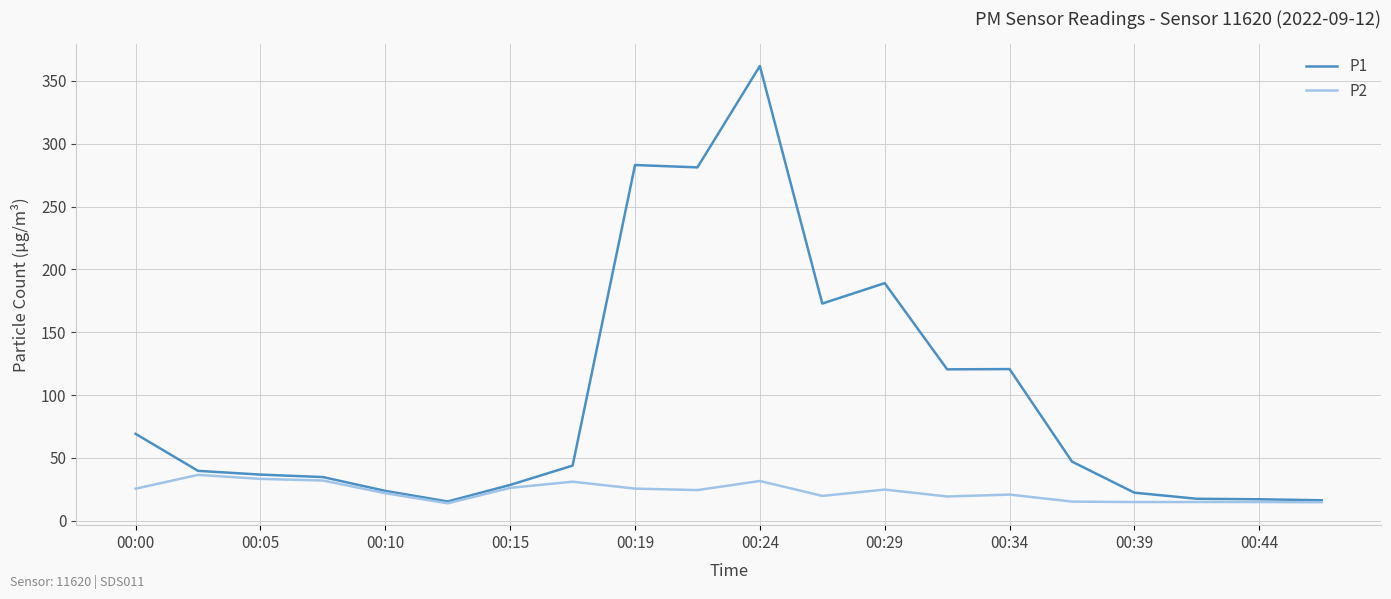

What is the average value of the P1 series?

97.0